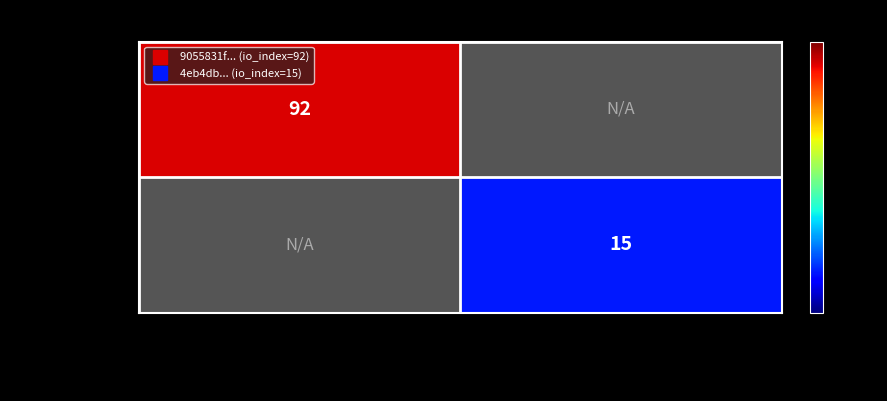

Is the value of 4eb4db...6cde at -1 greater than the value of 9055831f...050e at -1?

No